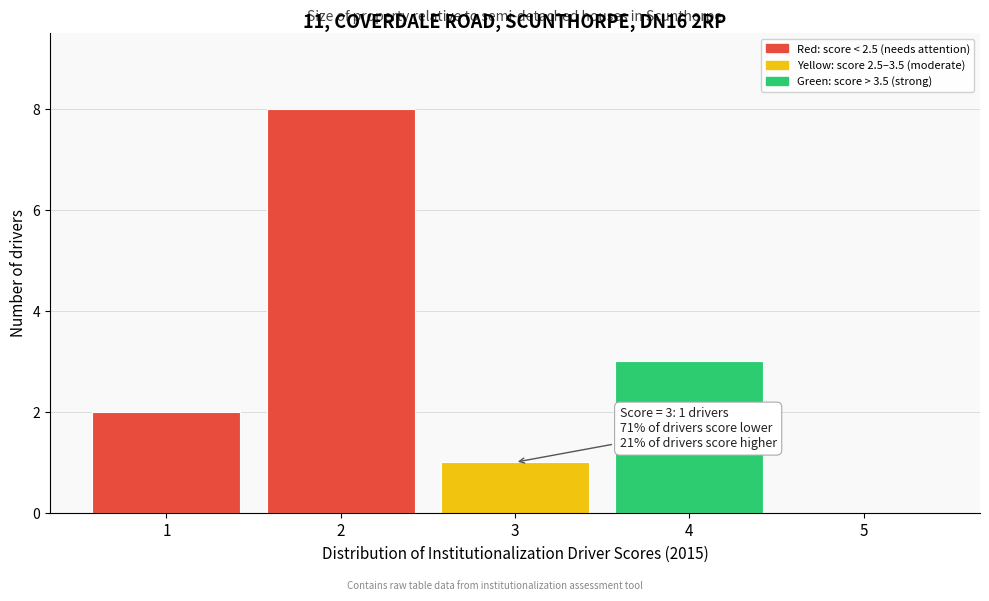

Which range on the x-axis has the tallest bar?

1.5 to 2.5